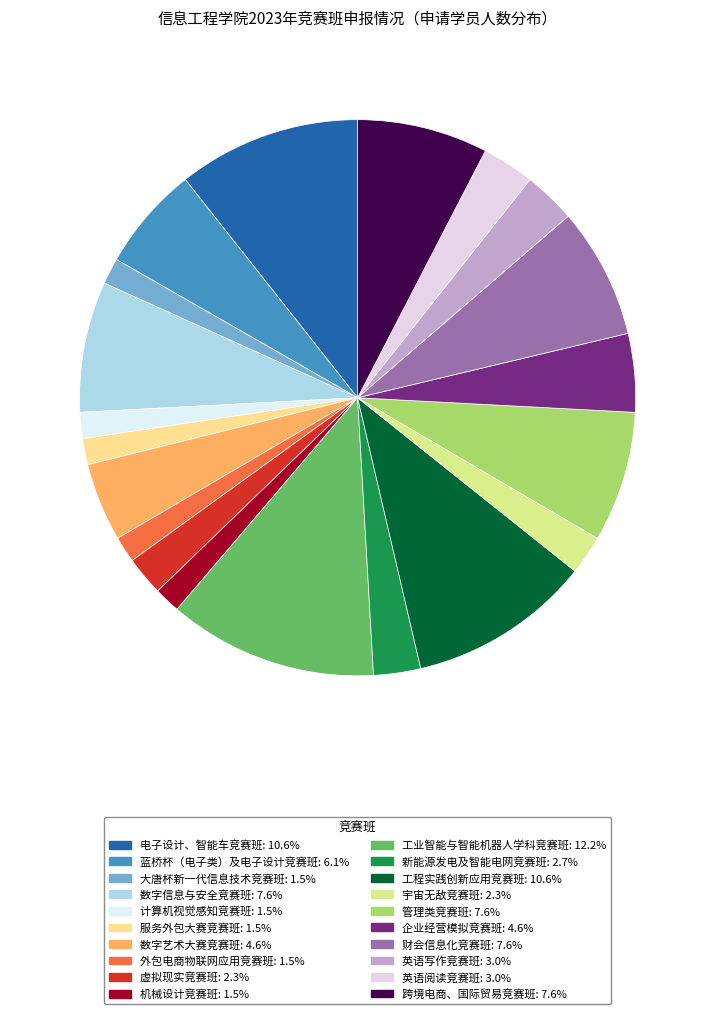

True or false: 企业经营模拟竞赛班 accounts for 16% of the total.

False